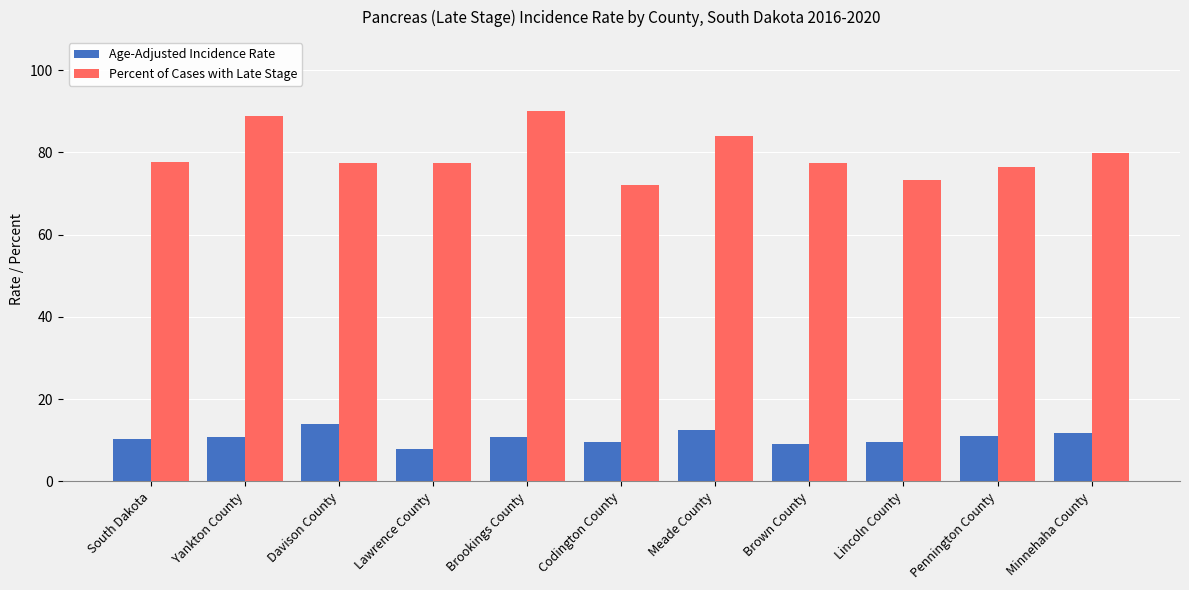

What is the value of the Percent of Cases with Late Stage bar at the 3rd from the left?

77.3